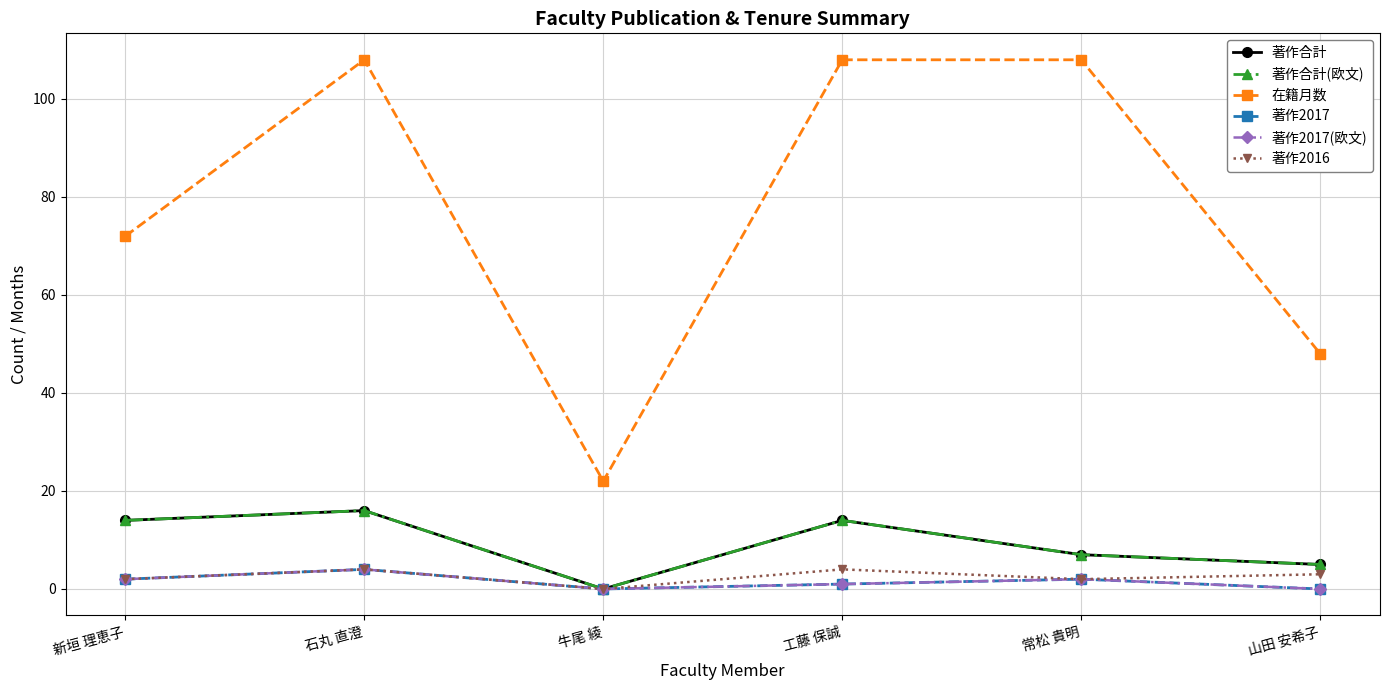

Reading left to right, extract all data points from this chart.

著作合計: 新垣 理恵子=14	石丸 直澄=16	牛尾 綾=0	工藤 保誠=14	常松 貴明=7	山田 安希子=5
著作合計(欧文): 新垣 理恵子=14	石丸 直澄=16	牛尾 綾=0	工藤 保誠=14	常松 貴明=7	山田 安希子=5
在籍月数: 新垣 理恵子=72	石丸 直澄=108	牛尾 綾=22	工藤 保誠=108	常松 貴明=108	山田 安希子=48
著作2017: 新垣 理恵子=2	石丸 直澄=4	牛尾 綾=0	工藤 保誠=1	常松 貴明=2	山田 安希子=0
著作2017(欧文): 新垣 理恵子=2	石丸 直澄=4	牛尾 綾=0	工藤 保誠=1	常松 貴明=2	山田 安希子=0
著作2016: 新垣 理恵子=2	石丸 直澄=4	牛尾 綾=0	工藤 保誠=4	常松 貴明=2	山田 安希子=3